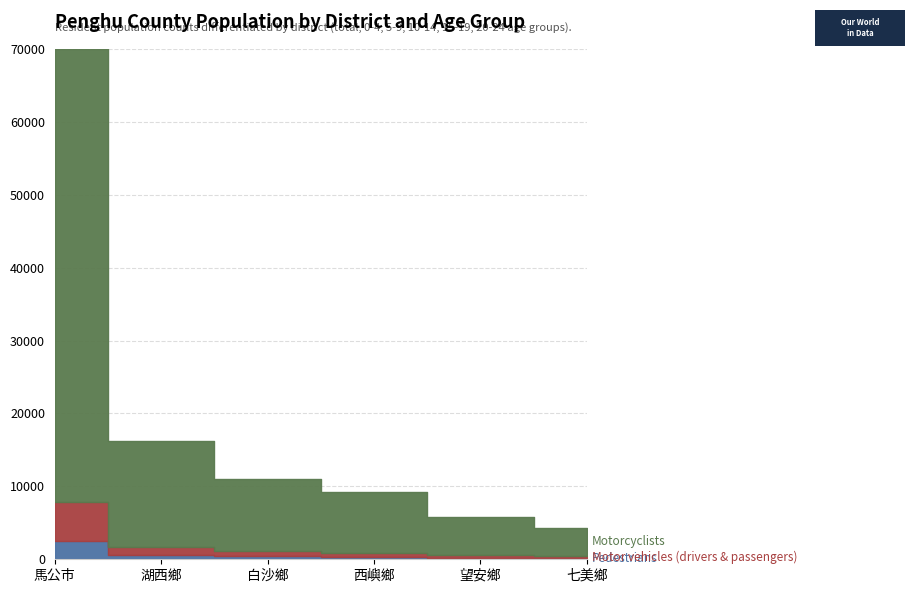

At which label does Pedestrians reach its minimum?

七美鄉